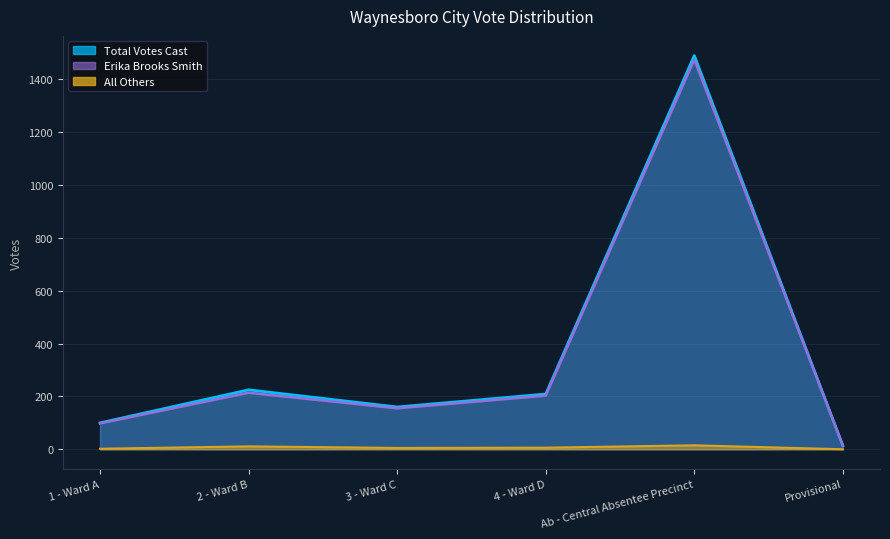

True or false: Erika Brooks Smith has more than 1 interior local peaks.

True